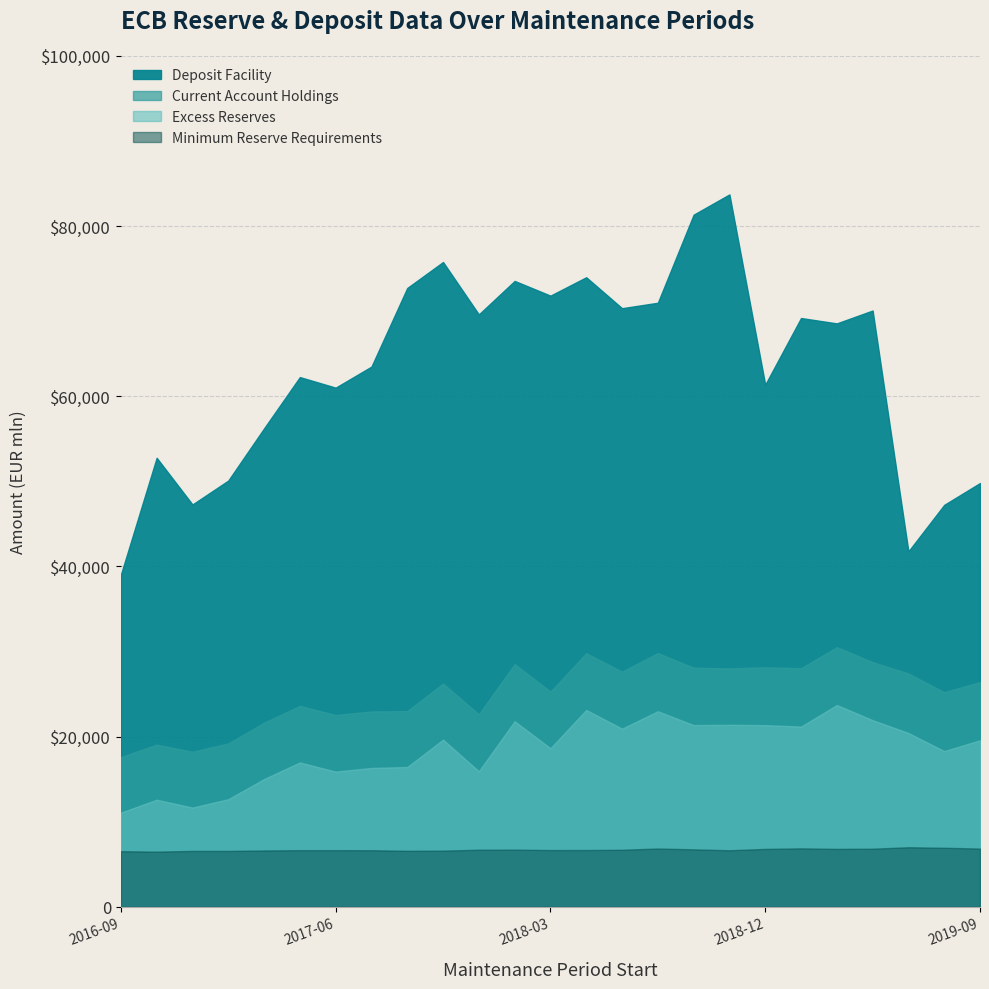

True or false: Deposit Facility and Minimum Reserve Requirements intersect in this chart.

False